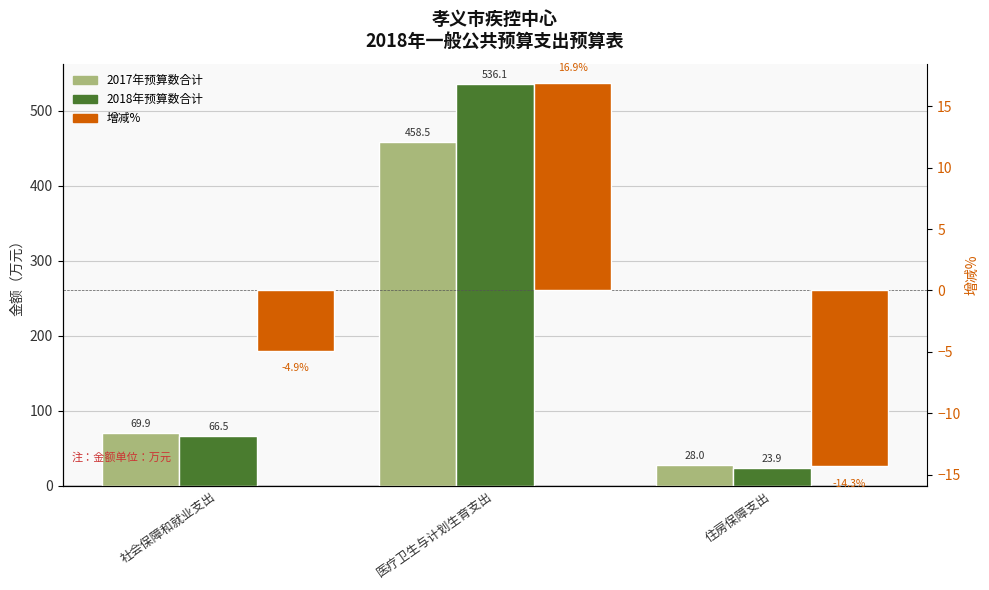

At 社会保障和就业支出, list the series in order from largest to smallest.

2017年预算数合计, 2018年预算数合计, 增减%